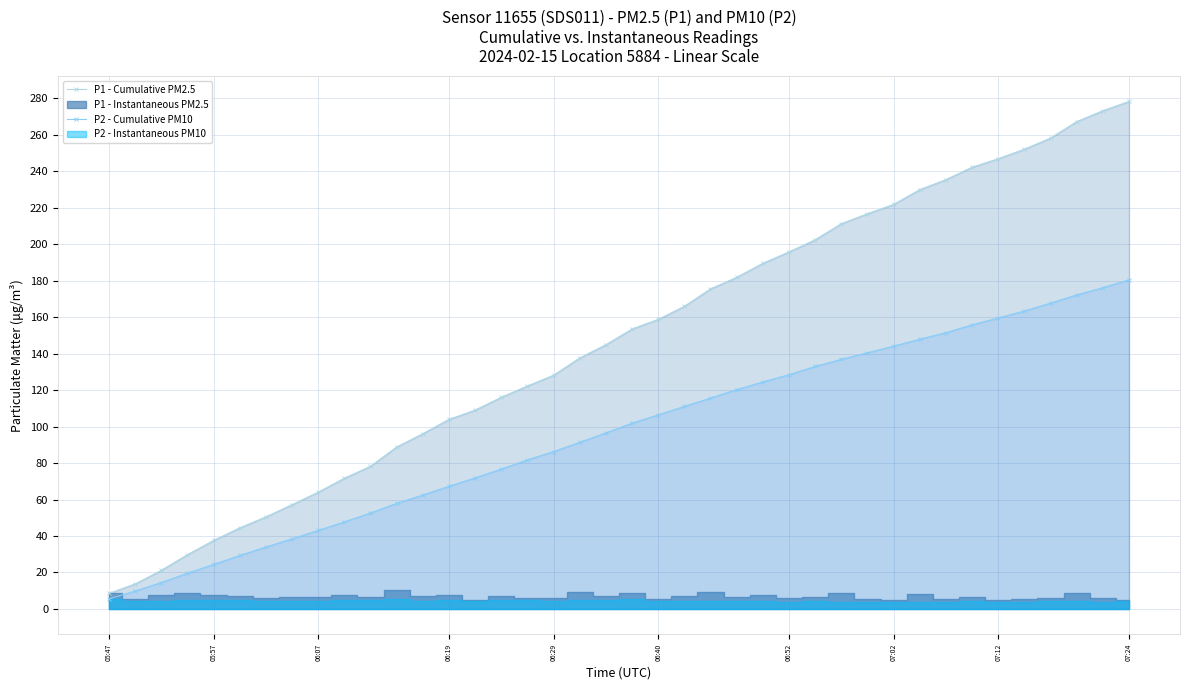

What is the lowest value of the P1 - Cumulative PM2.5 series?

8.5